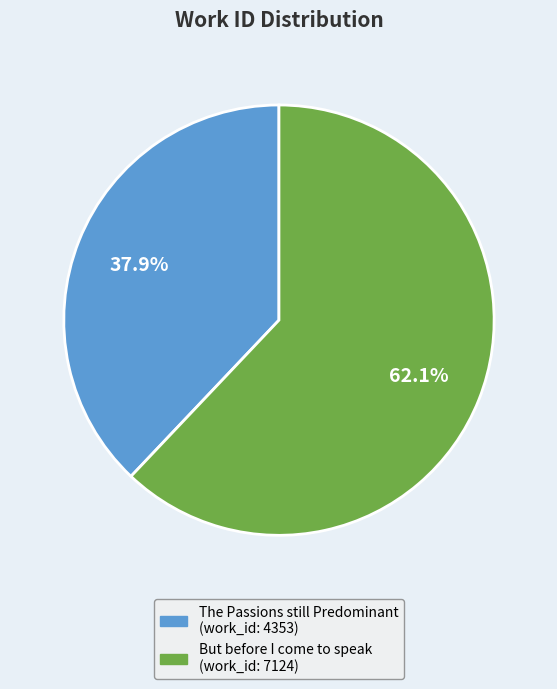

Rank the categories by value from highest to lowest.

But before I come to speak, The Passions still Predominant